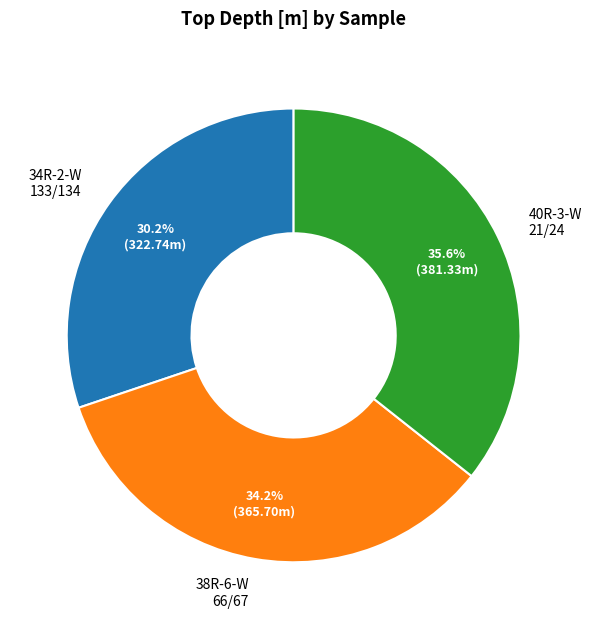

How many slices are in this pie chart?

3